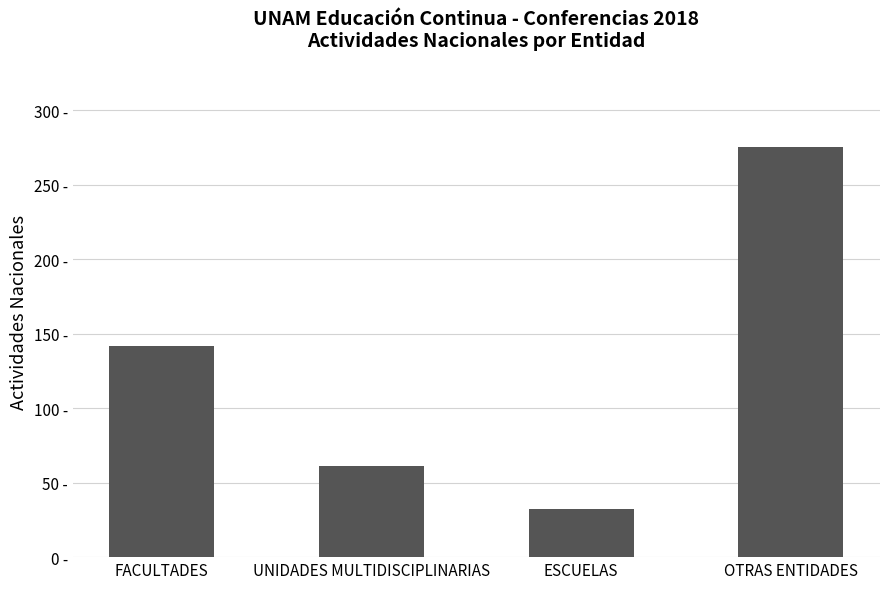

Approximately how many times larger is the value at ESCUELAS compared to OTRAS ENTIDADES?

0.1